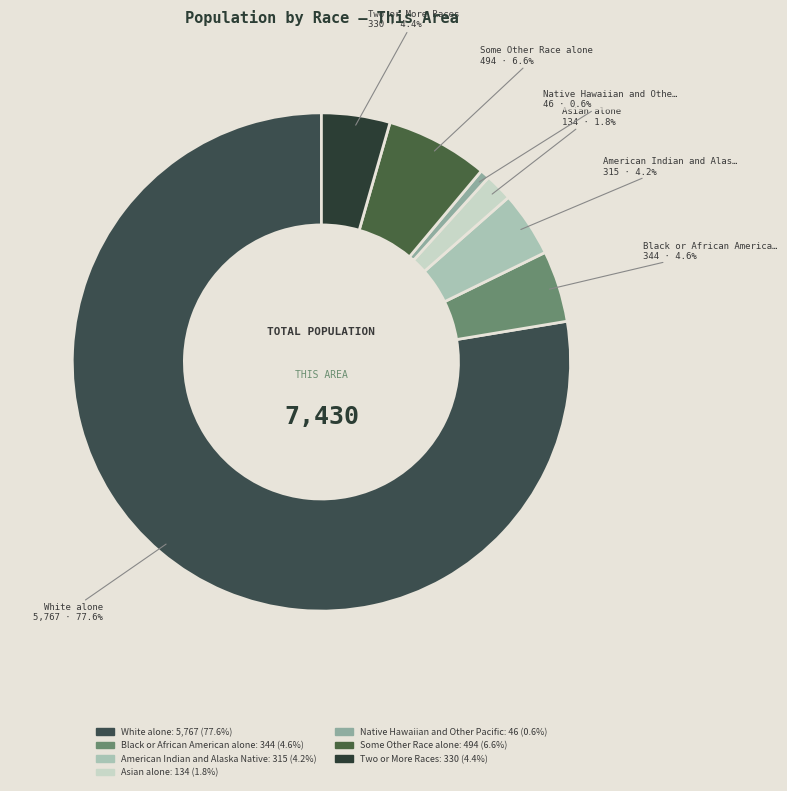

How many slices are in this pie chart?

7